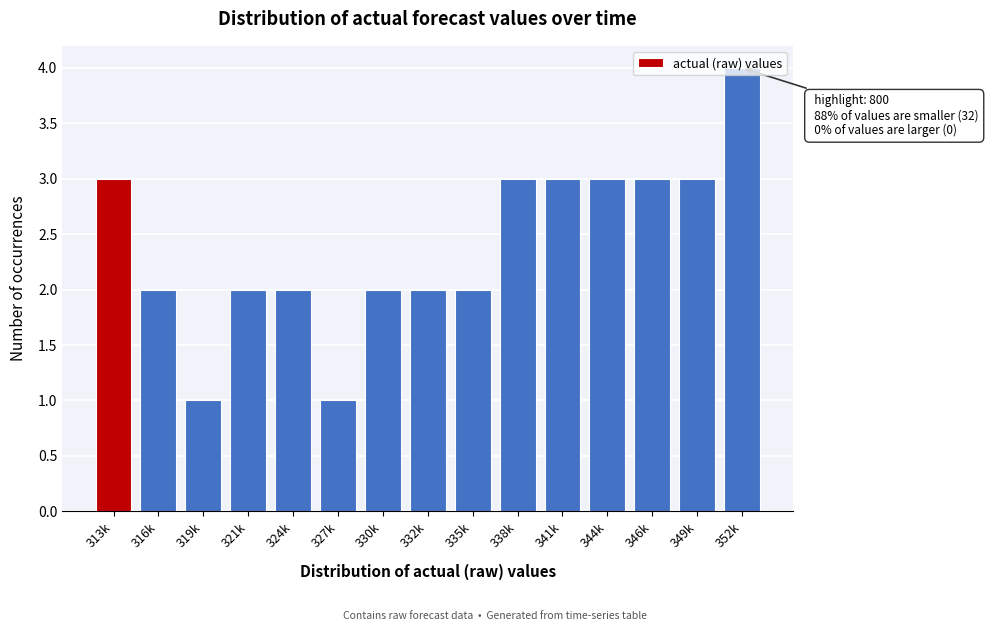

What position from the left is 324k?

5